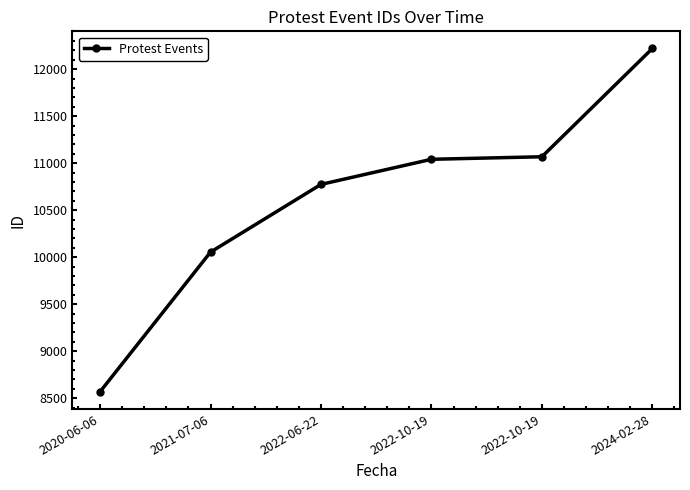

How many data points does each series have?

6